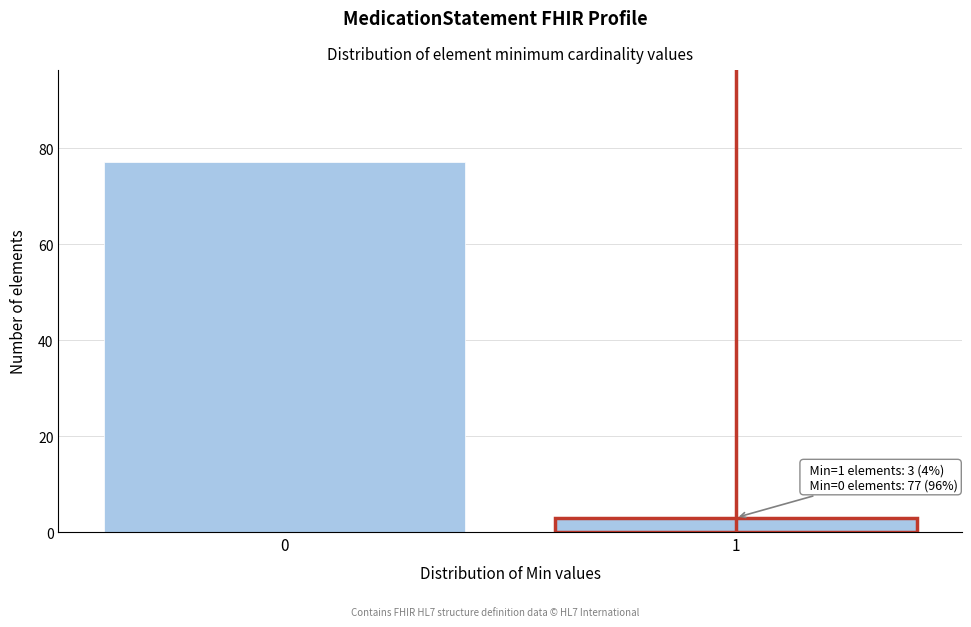

Reading left to right, what are all the values shown in this chart?

77	3